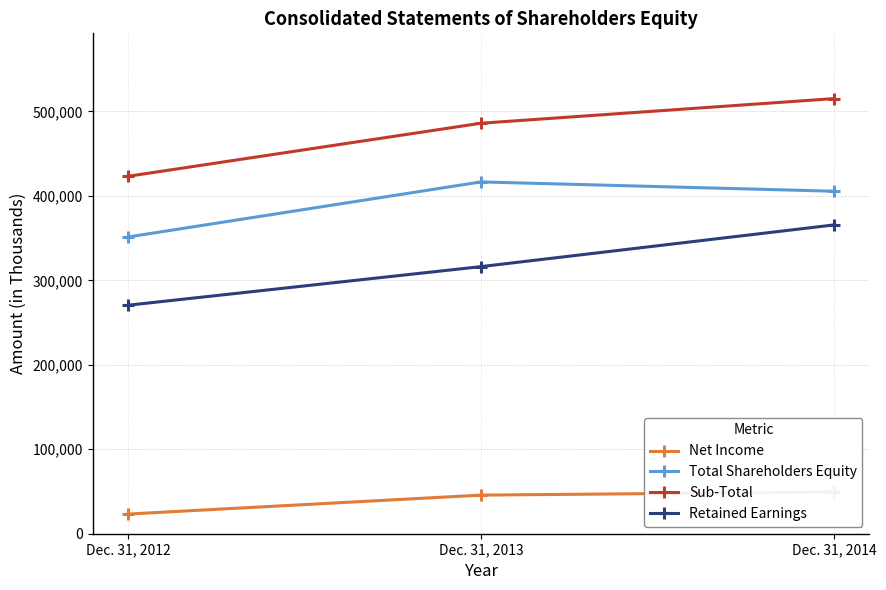

What is the difference between the maximum and second lowest values in the Sub-Total series?

29158